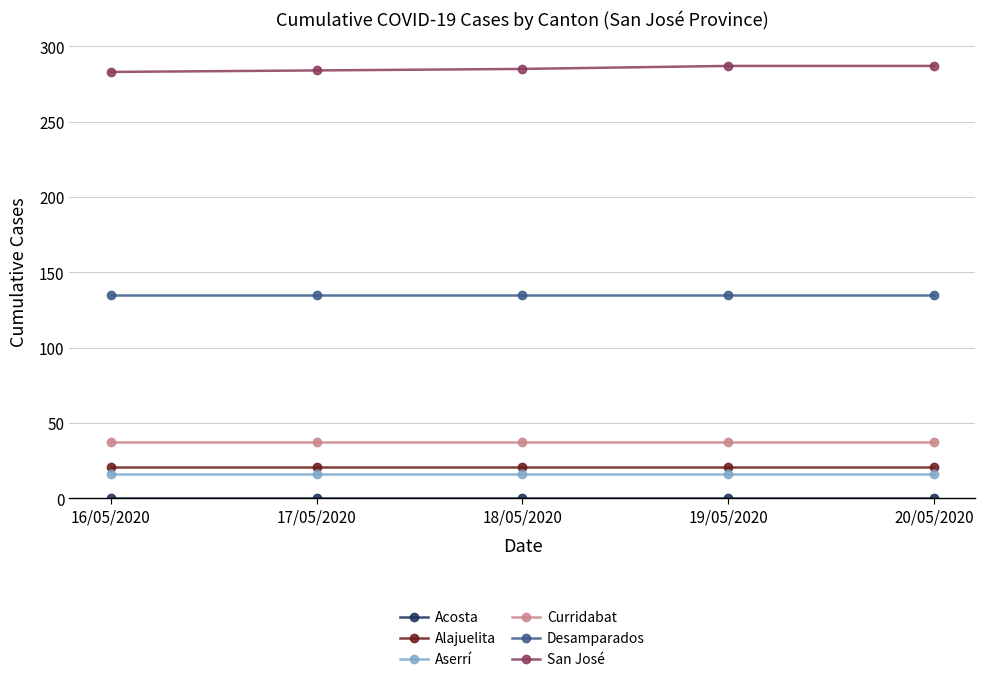

True or false: Curridabat and Desamparados cross at least once.

False